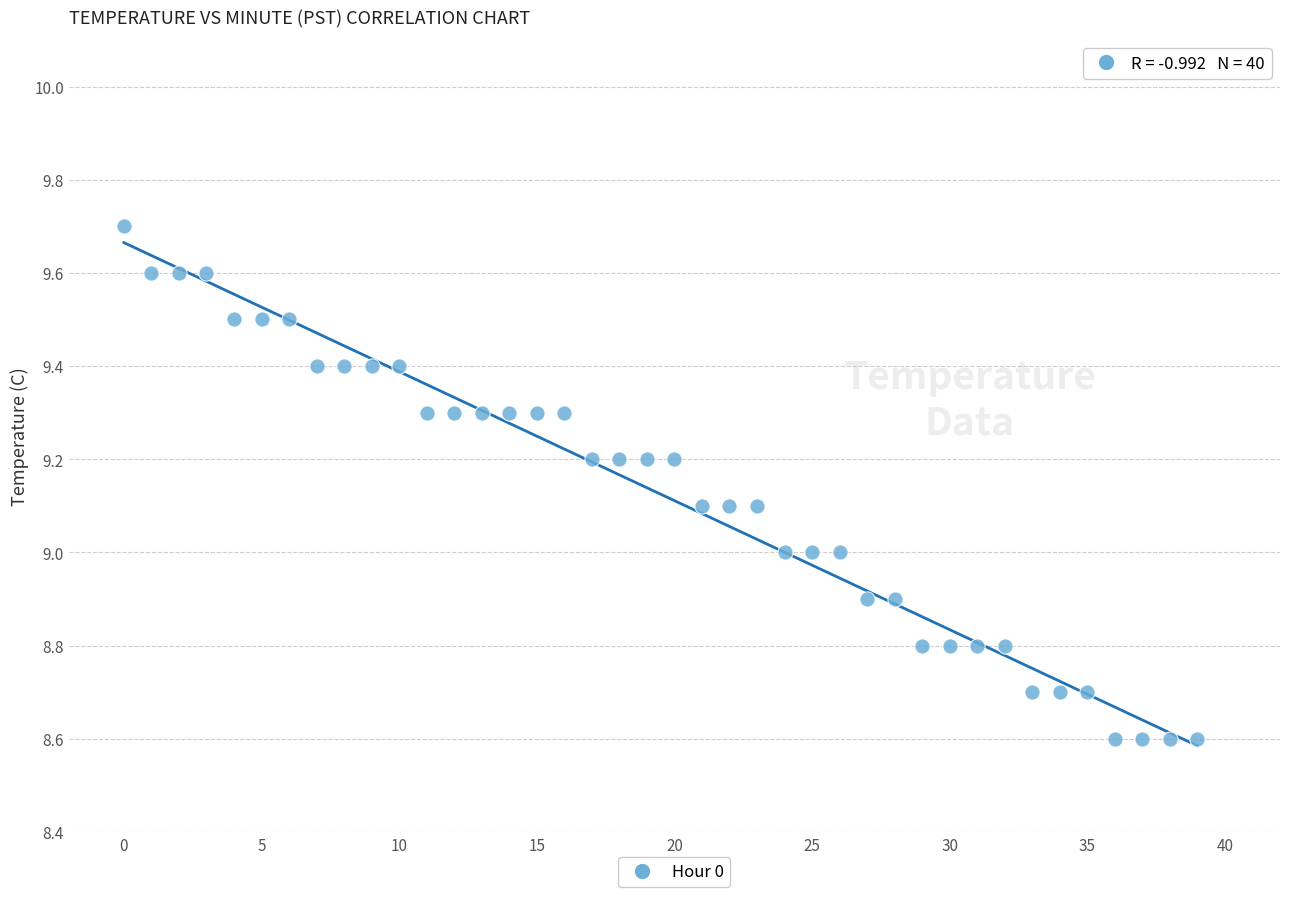

What is the range of Y values (max minus min)?

1.1